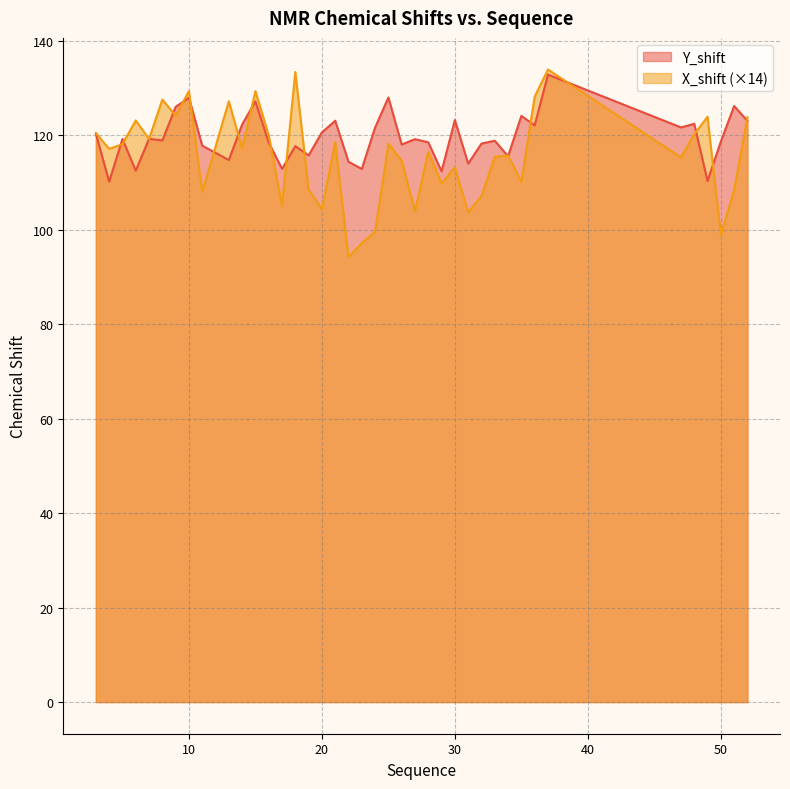

At which label is X_shift closest to 114?

26